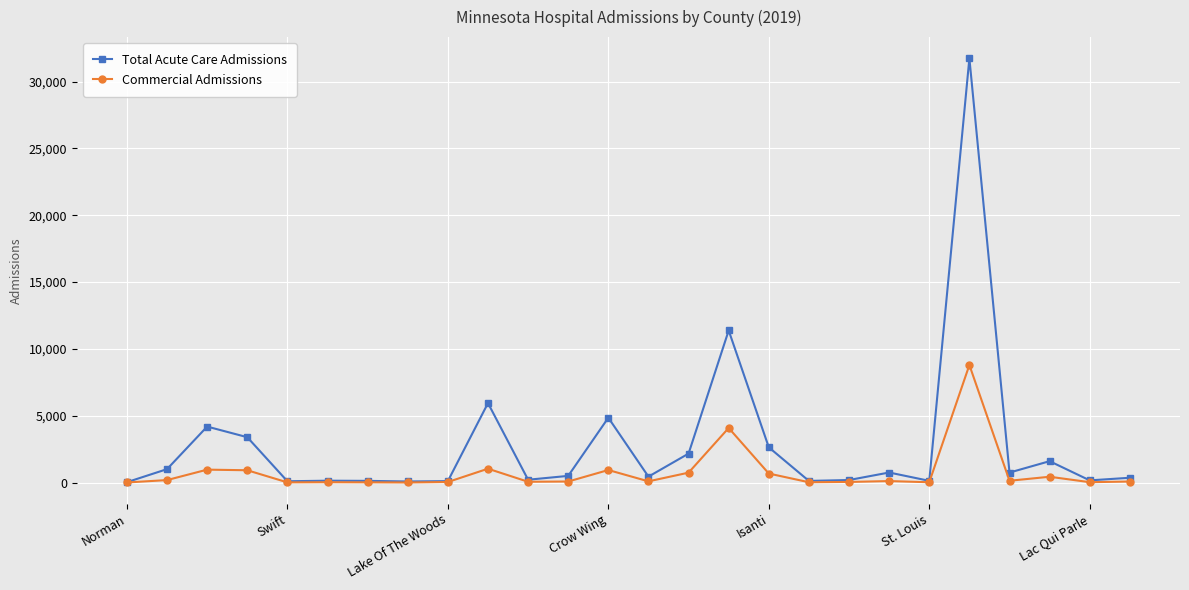

List the series in order of their peak value, highest first.

Total Acute Care Admissions, Commercial Admissions